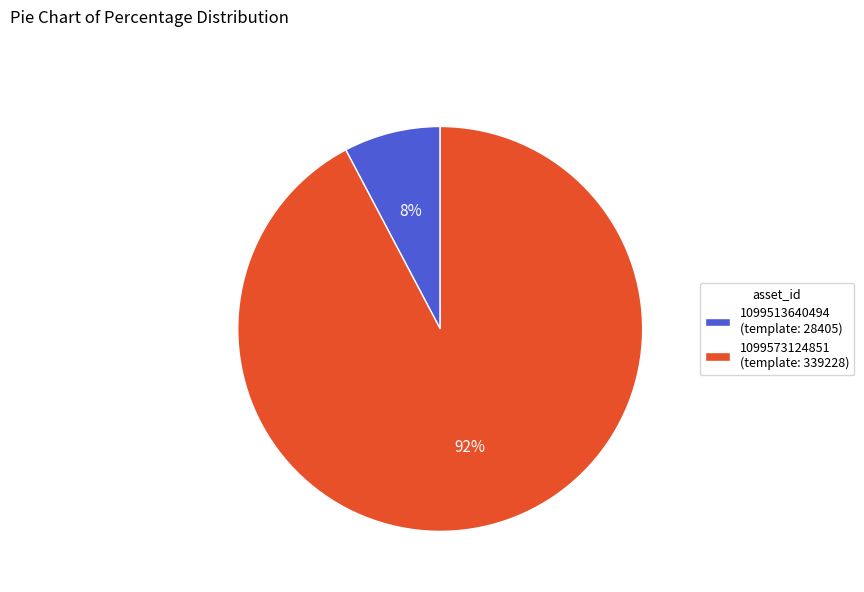

Is the sum of 1099573124851 and 1099513640494 greater than half?

Yes